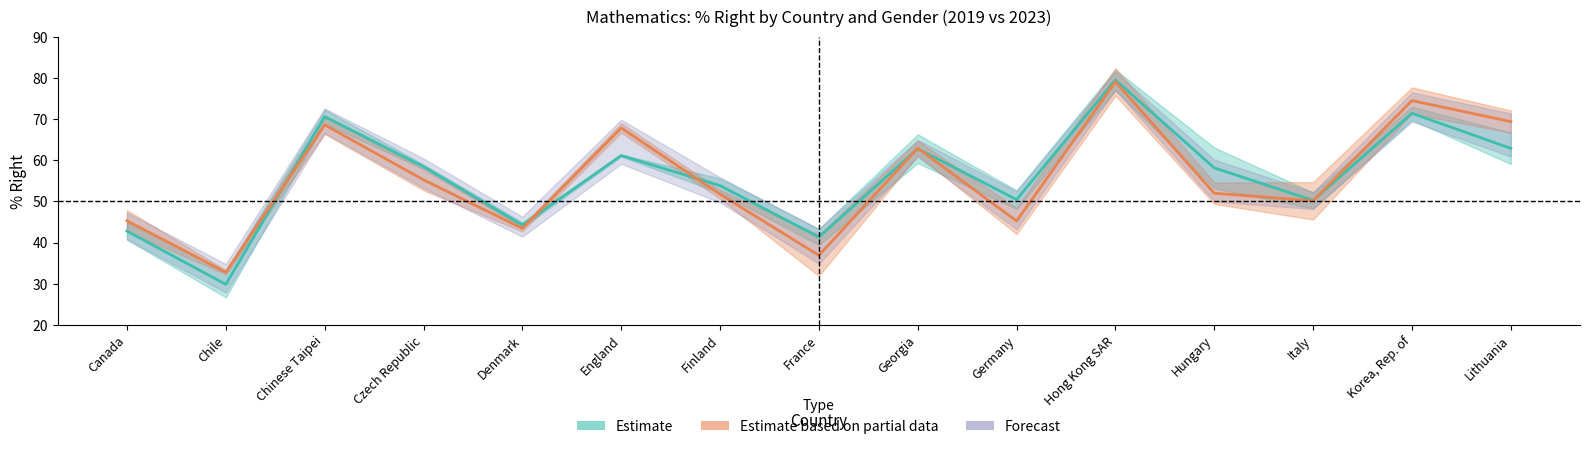

Reading left to right, what are all the values shown in this chart?

Girl % Right: Canada=42.8	Chile=29.9	Chinese Taipei=70.6	Czech Republic=58.5	Denmark=44.3	England=61.1	Finland=53.9	France=41.3	Georgia=62.8	Germany=50.5	Hong Kong SAR=79.5	Hungary=58.2	Italy=50.2	Korea, Rep. of=71.4	Lithuania=62.9
% Right (2023 Girl): Canada=45.3	Chile=32.8	Chinese Taipei=68.6	Czech Republic=55.2	Denmark=43.5	England=67.8	Finland=51.8	France=36.9	Georgia=63.0	Germany=45.2	Hong Kong SAR=79.1	Hungary=52.0	Italy=50.2	Korea, Rep. of=74.5	Lithuania=69.4